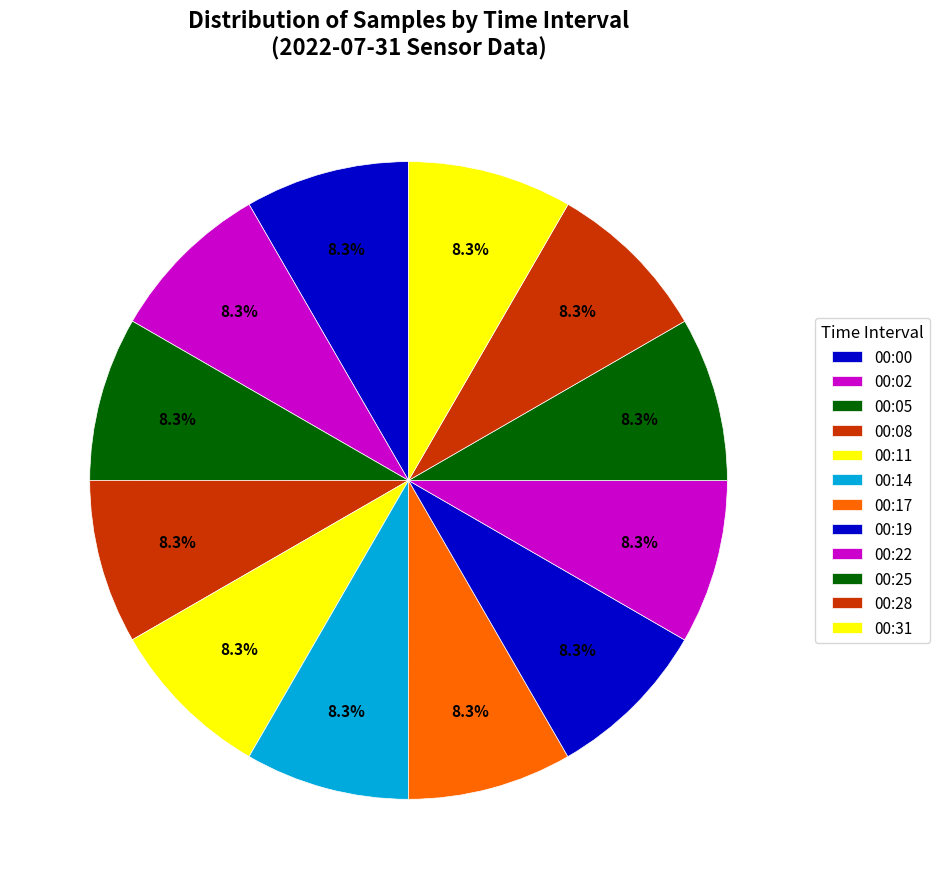

How many segments does this pie chart have?

12